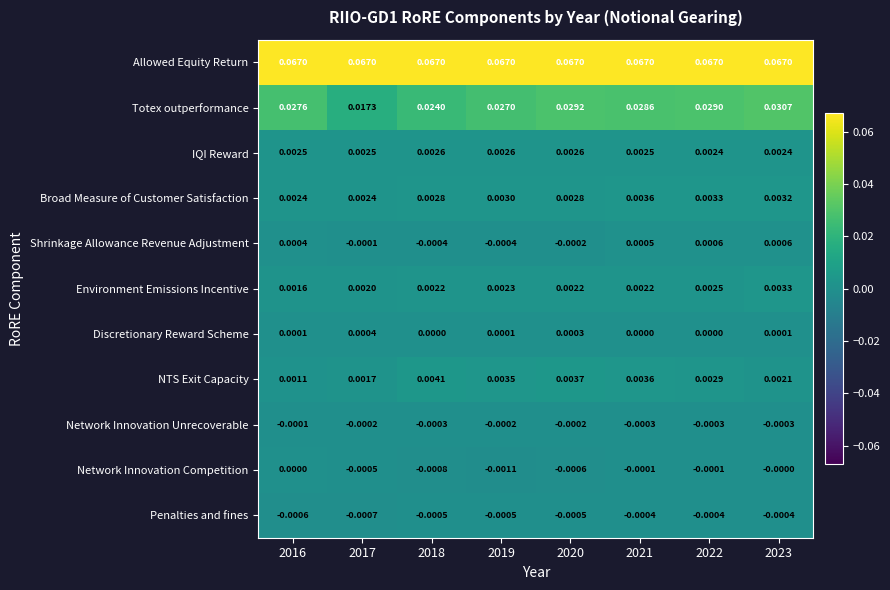

Between 2018 and 2020, which series saw the biggest shift?

Totex outperformance